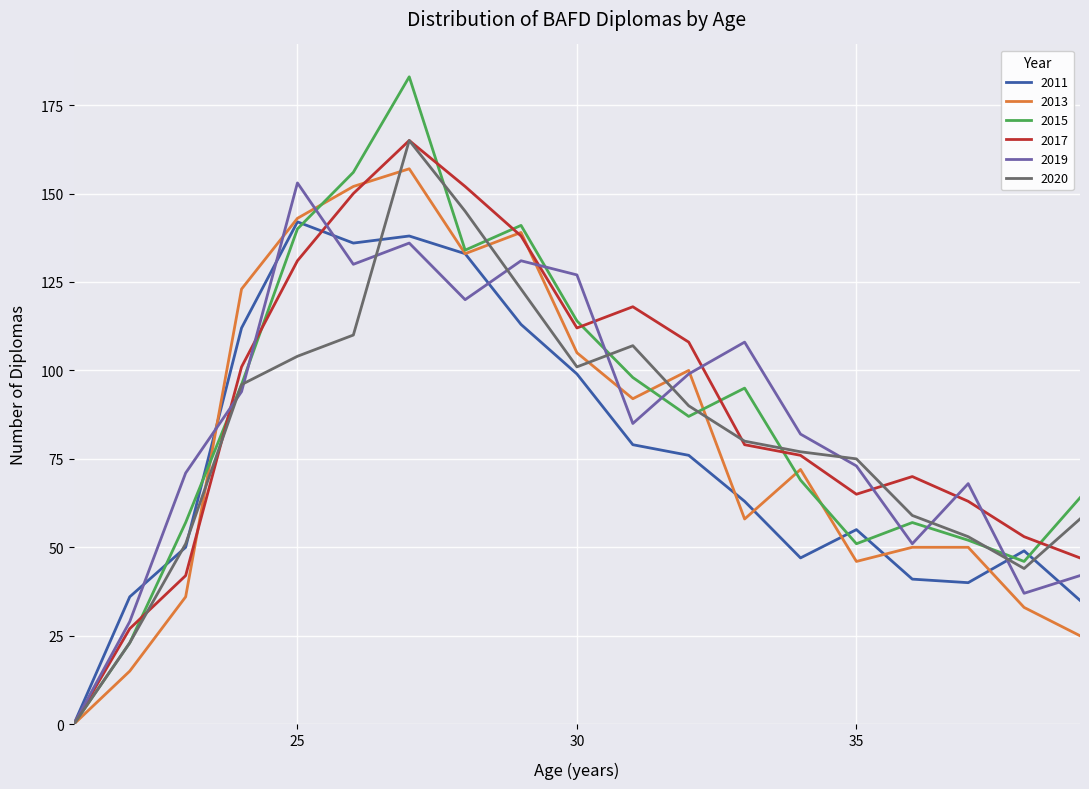

Does the chart display data point markers on the line(s)?

No